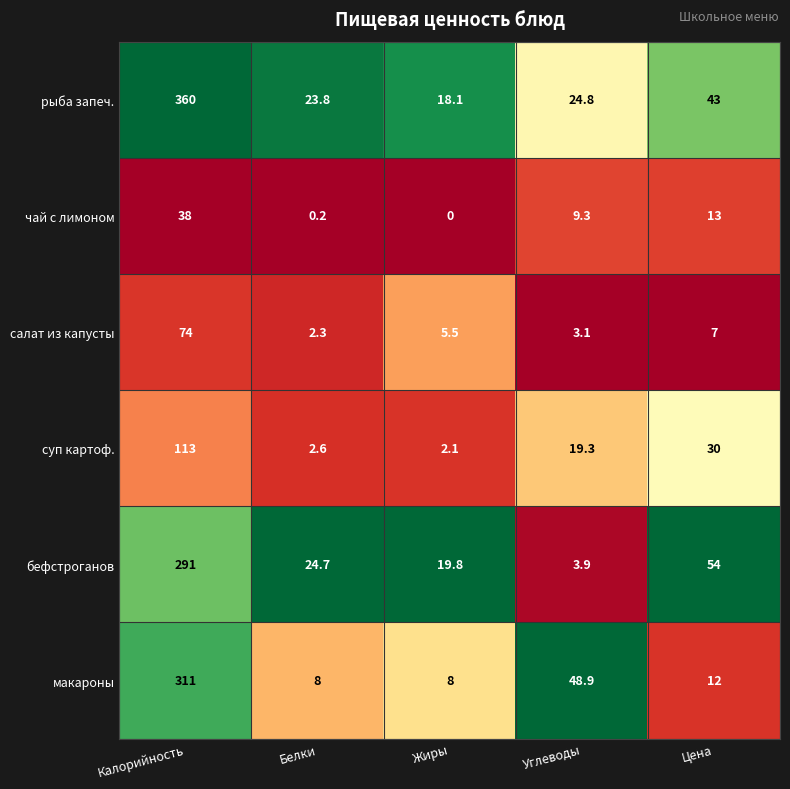

Which series has the widest spread of values?

рыба запеч.